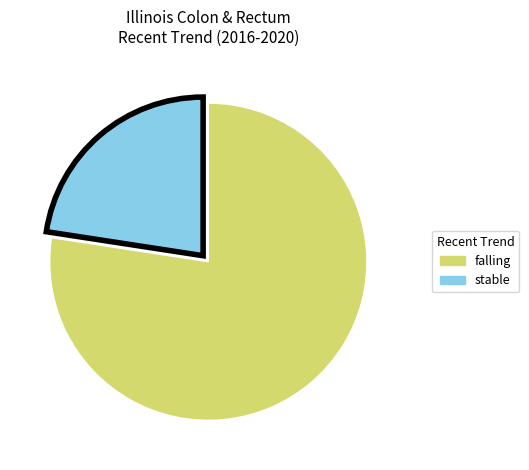

Is there a majority slice in this chart?

Yes